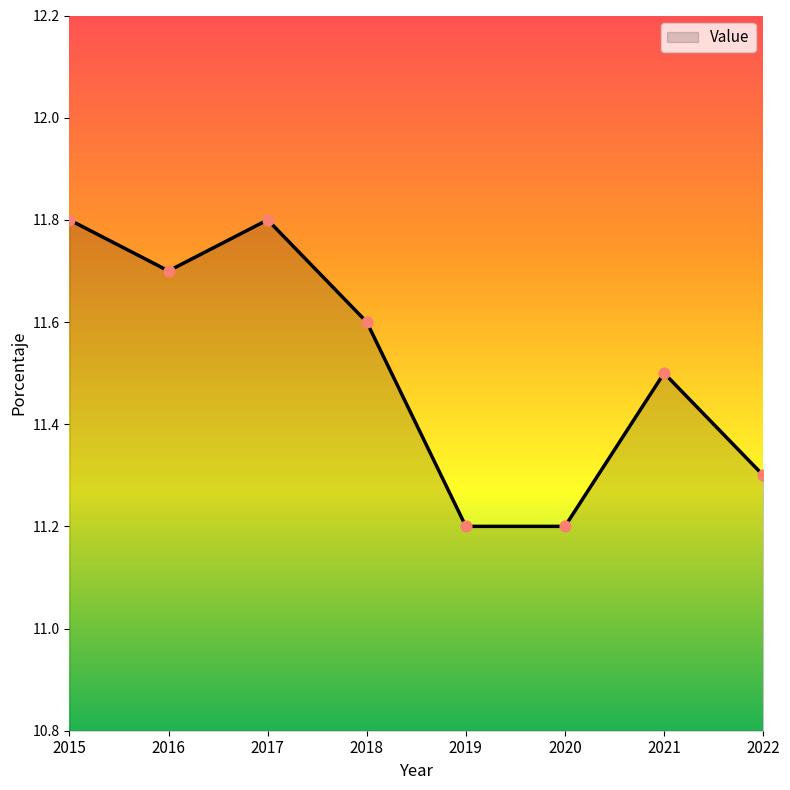

What is the change in value from 2016 to 2021?

-0.2